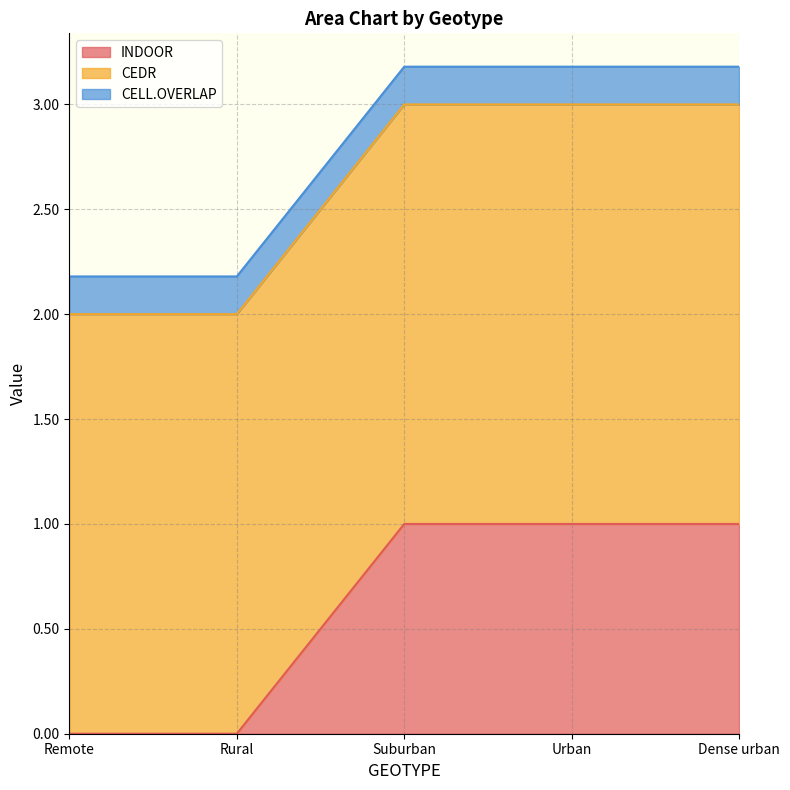

What position from the left is Remote?

1